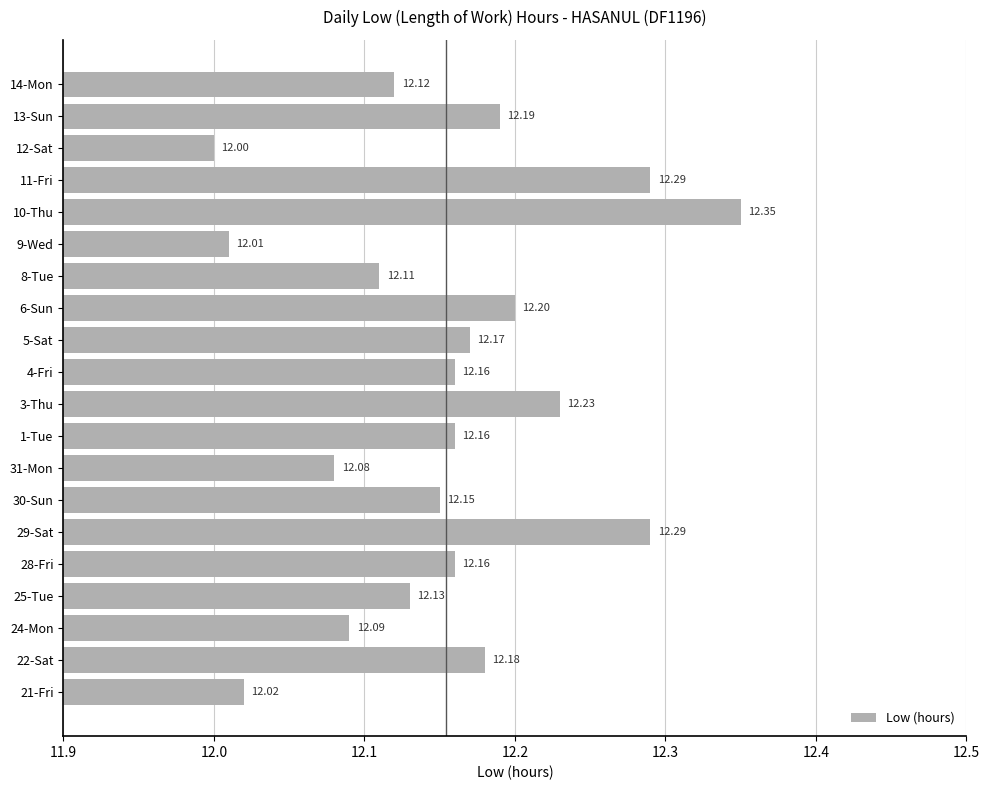

What is the ratio of the value at 9-Wed to the value at 24-Mon?

1.0